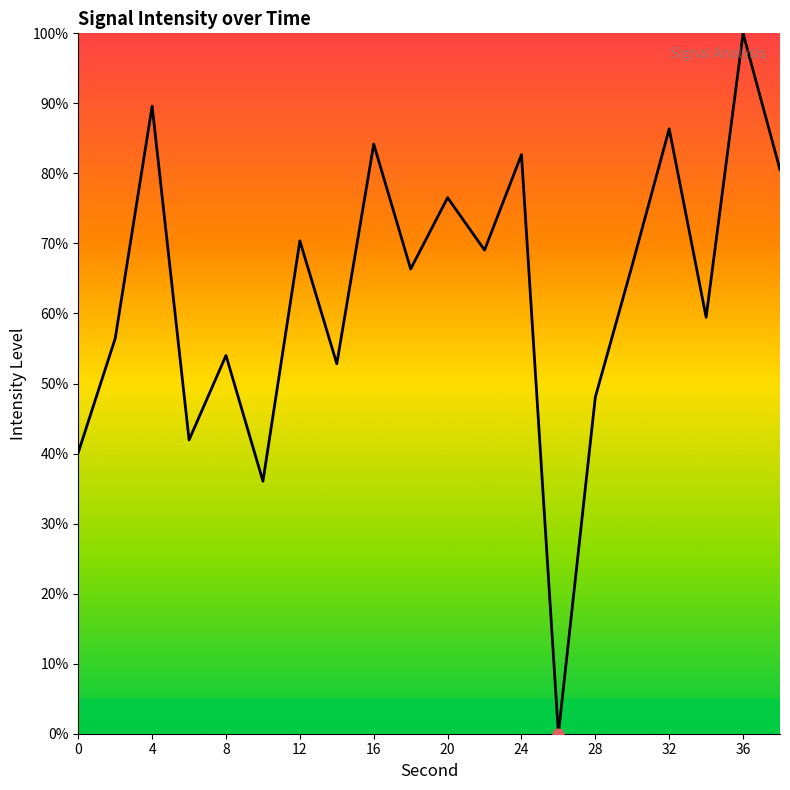

What is the difference between the maximum and minimum values?

100.0